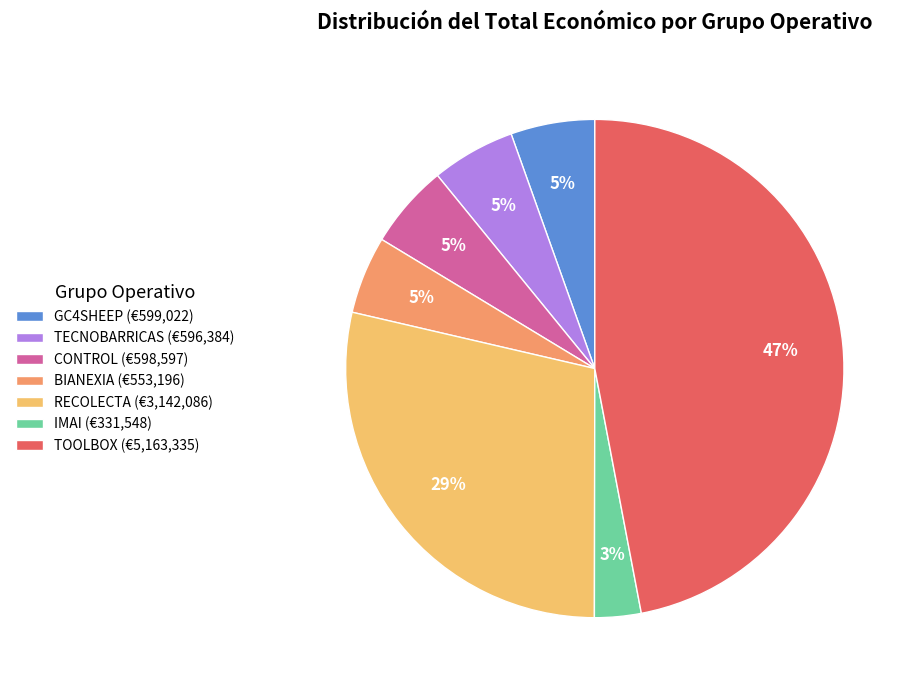

True or false: BIANEXIA accounts for 1% of the total.

False